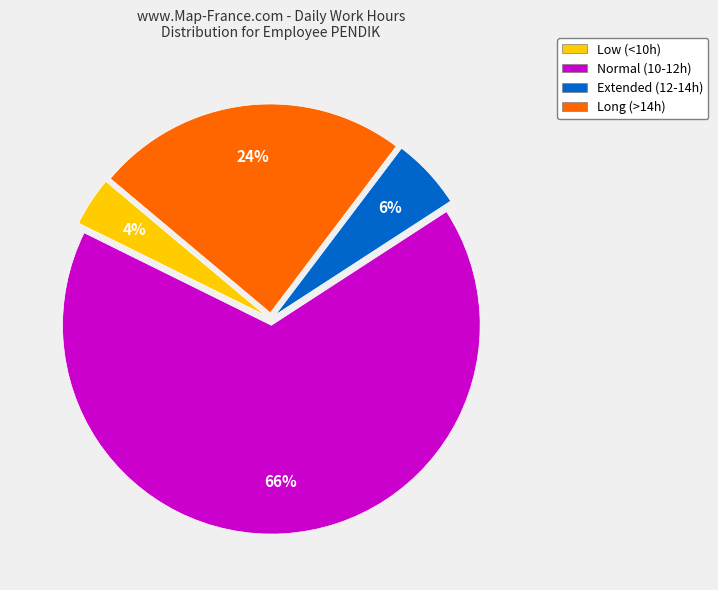

Combined, do Long (>14h) and Low (<10h) account for over 50%?

No